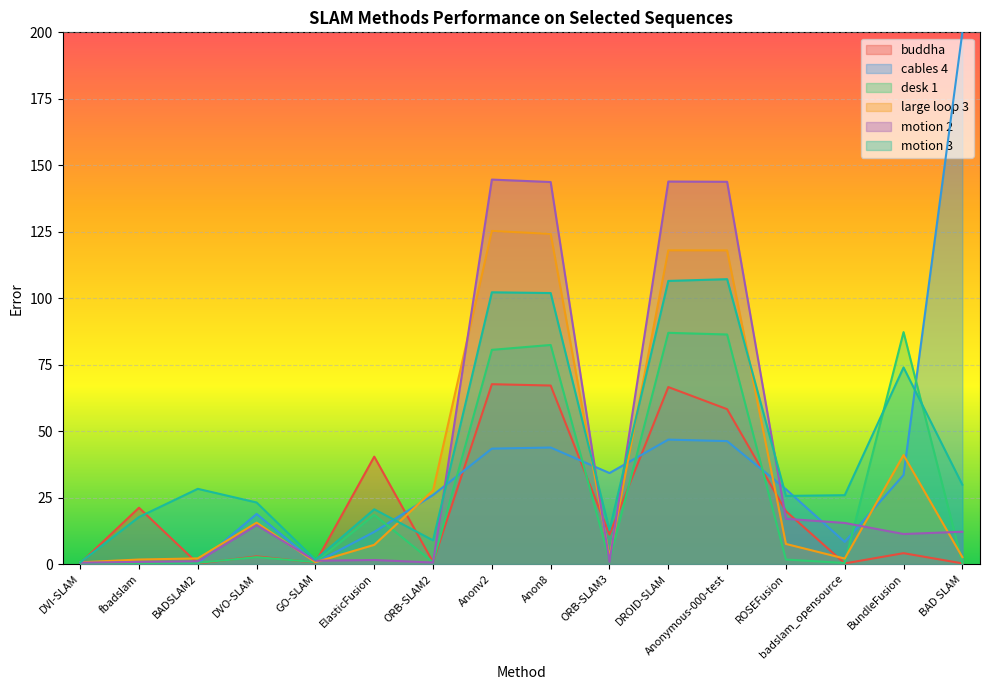

List the labels in order of desk 1 value, smallest first.

BAD SLAM, fbadslam, badslam_opensource, BADSLAM2, DVI-SLAM, ORB-SLAM2, GO-SLAM, ORB-SLAM3, ROSEFusion, DVO-SLAM, ElasticFusion, Anonv2, Anon8, Anonymous-000-test, DROID-SLAM, BundleFusion